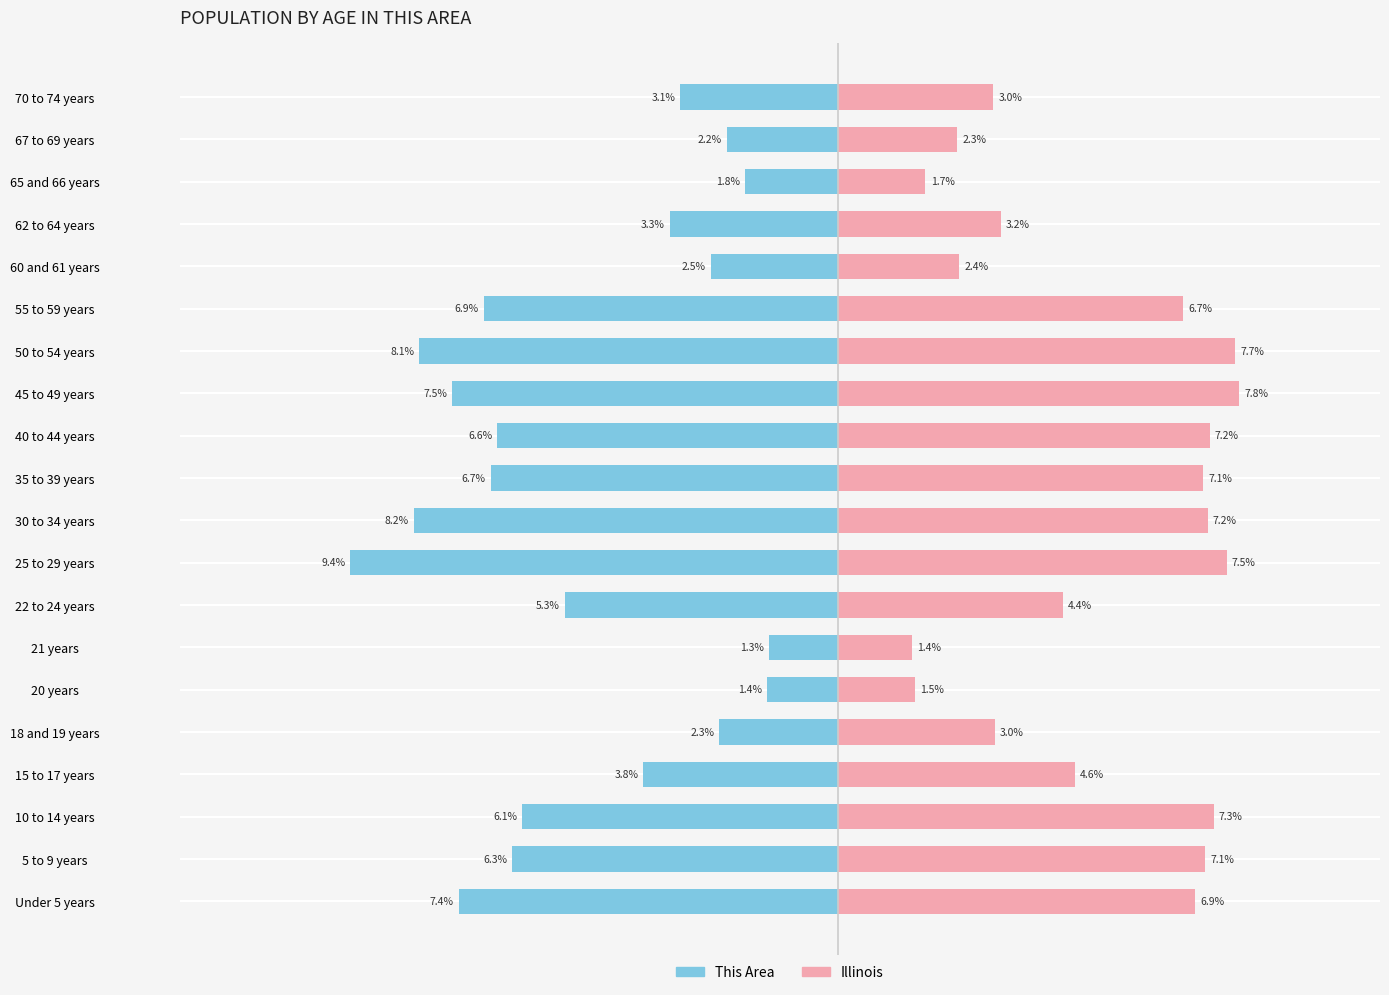

What is the value of the Illinois bar at the 7th from the left?

1.4